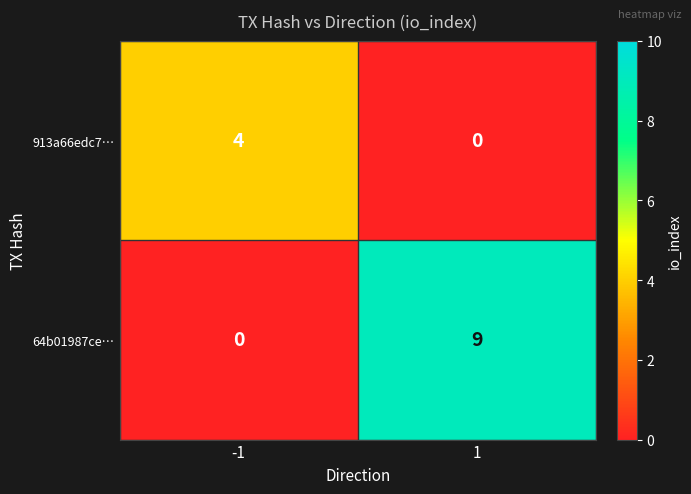

What is the maximum value for 913a66edc7…?

4